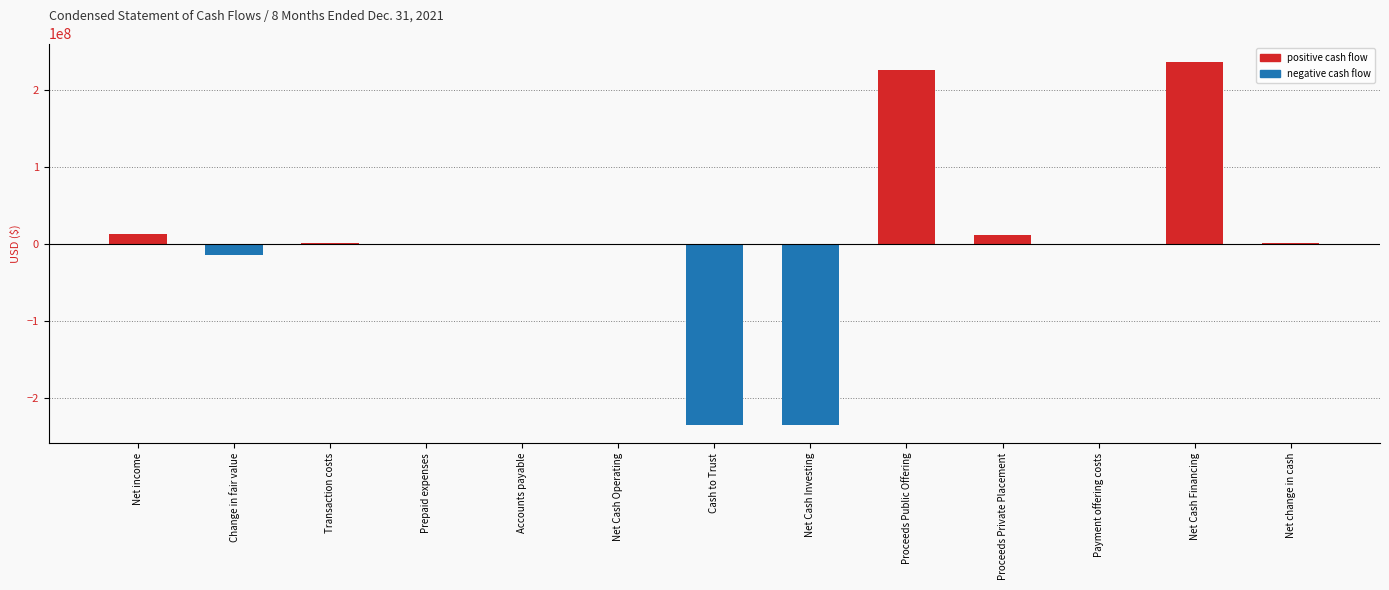

Where does the data first go above 23334?

Net income